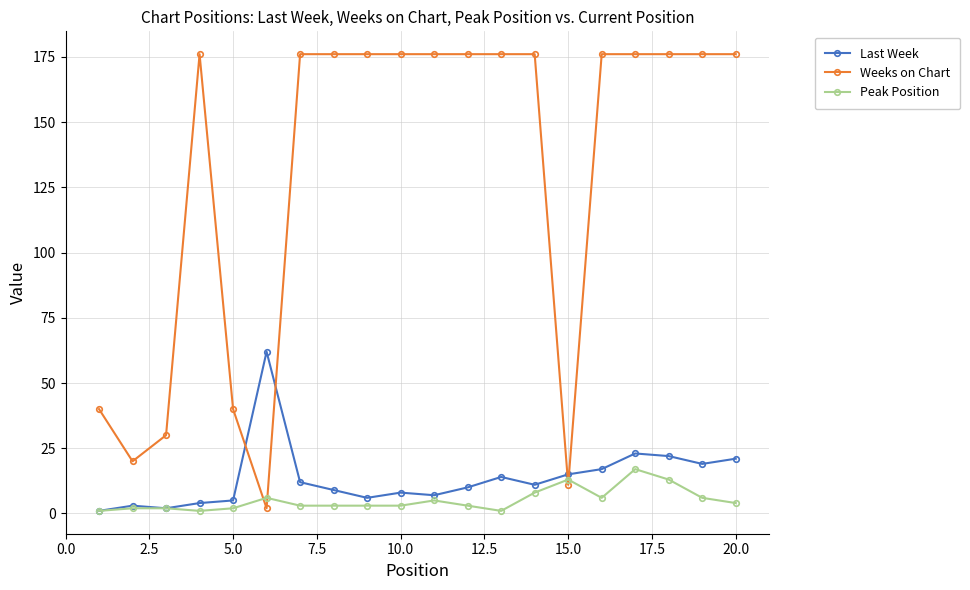

Rank the series by their maximum value, from lowest to highest.

Peak Position, Last Week, Weeks on Chart